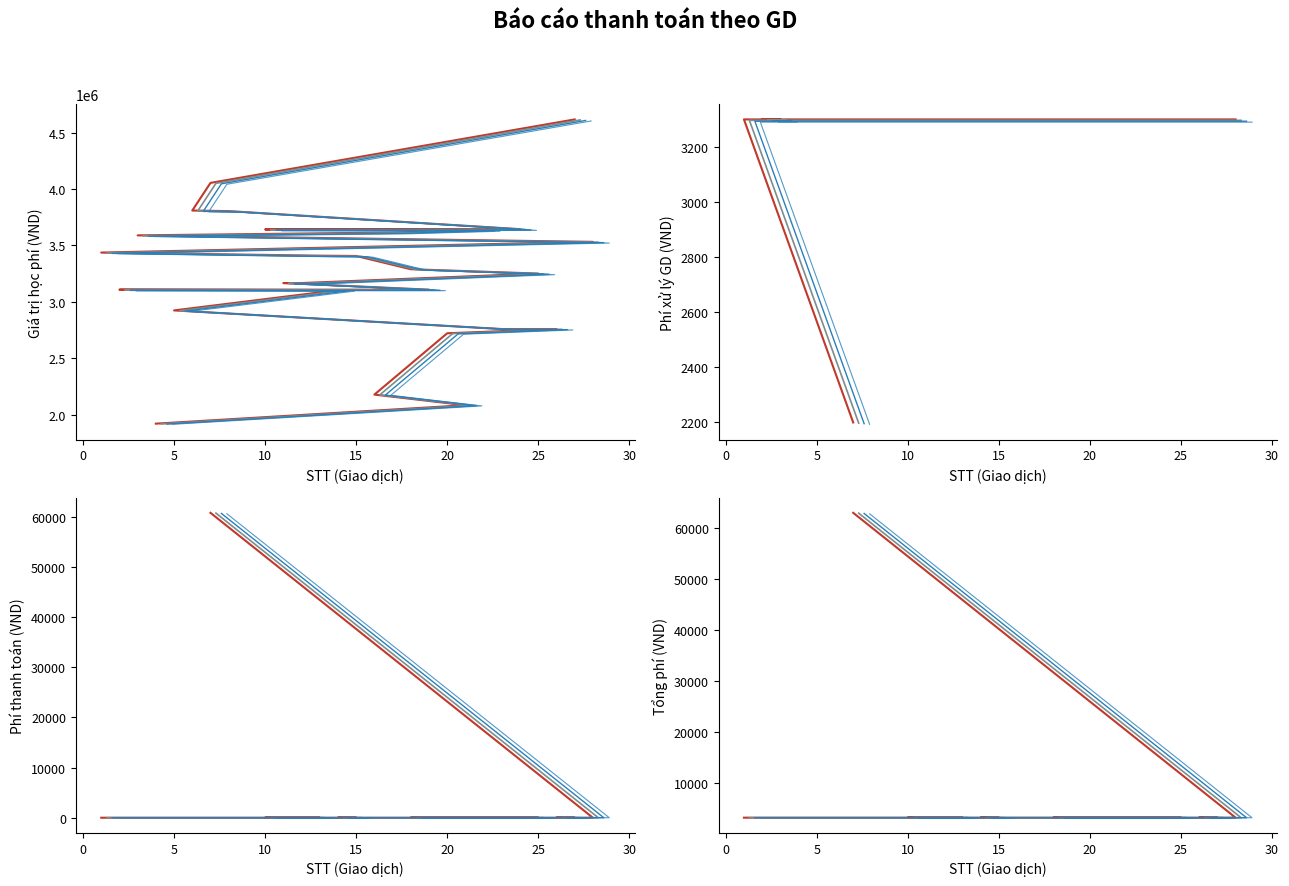

The value of Giá trị học phí at 16 is 2178500. True or false?

True